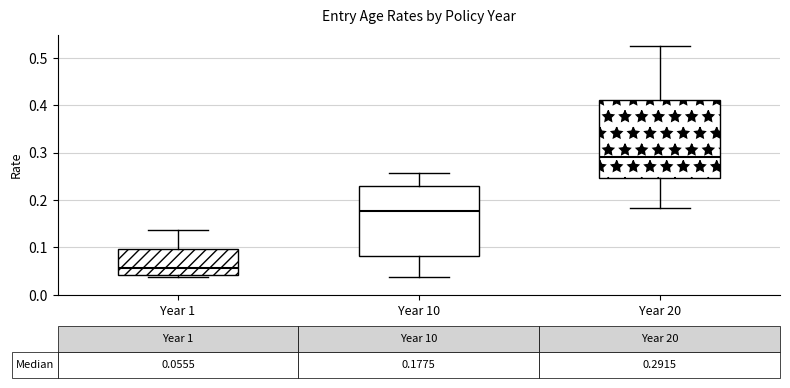

Comparing the boxes themselves (not the whiskers), which one is the tallest?

Year 20